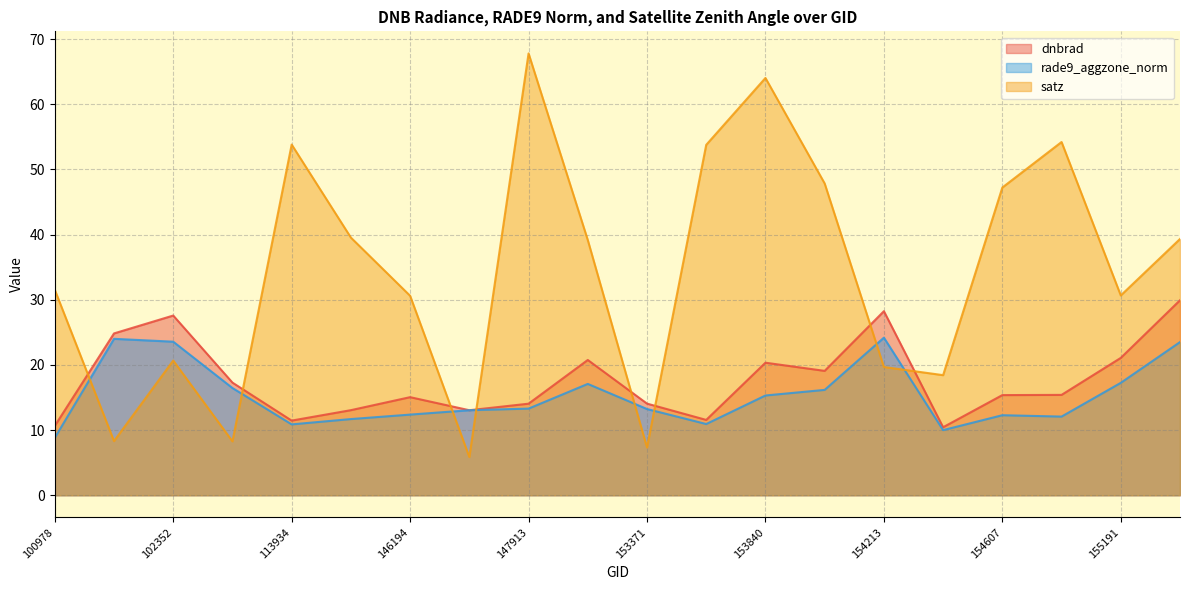

What is the maximum value shown in the chart?

67.8